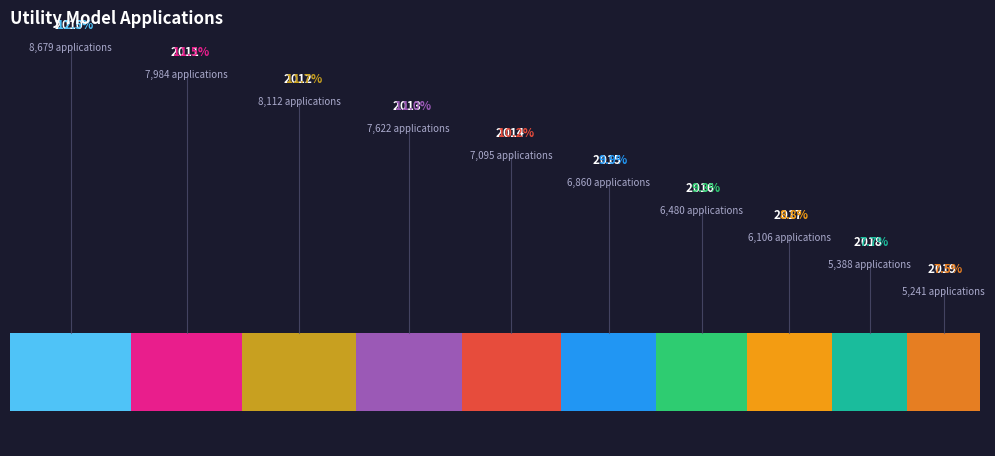

The 2019 slice represents 8% of the pie. True or false?

True